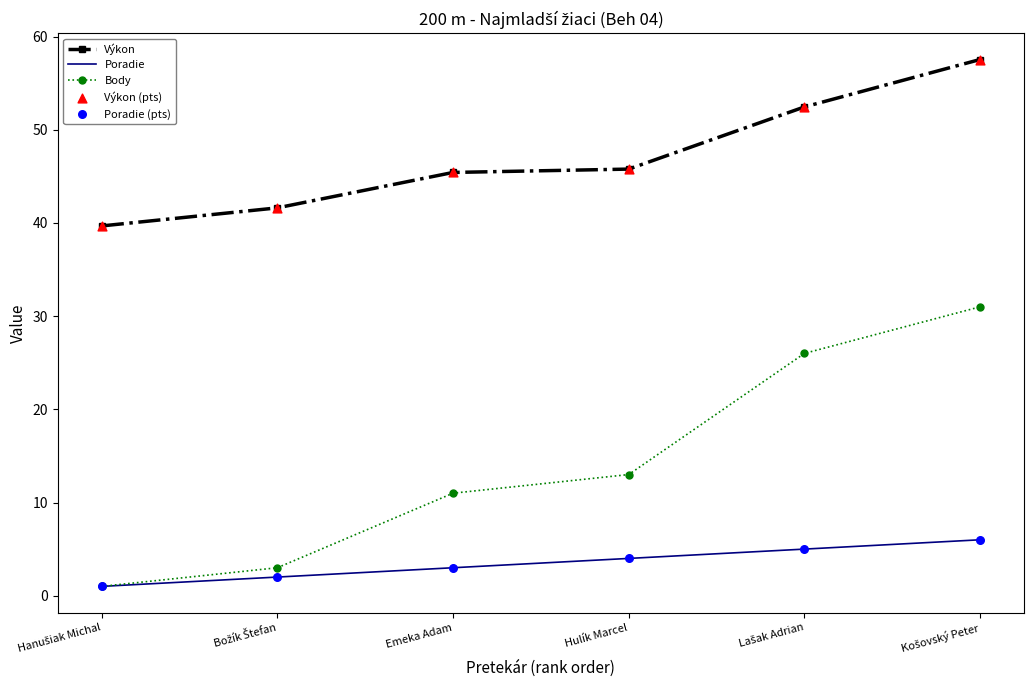

Which series has the largest total across all categories?

Výkon